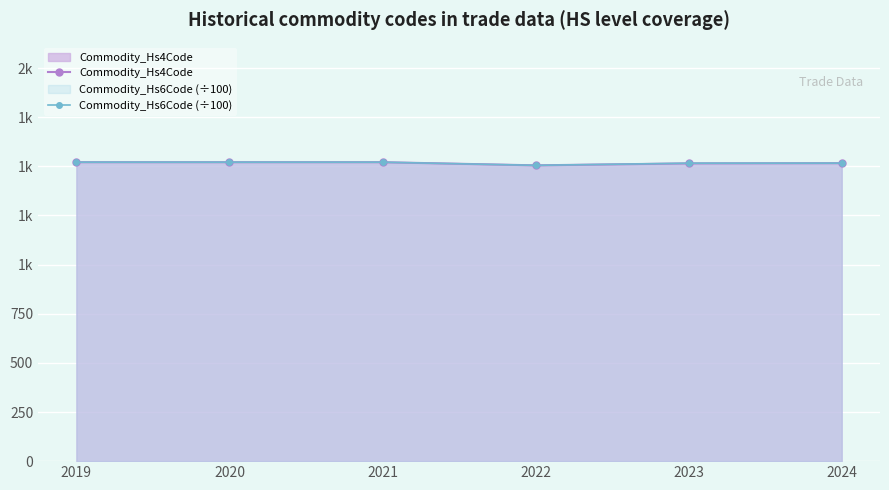

Between 2021 and 2023, which series saw the biggest shift?

Commodity_Hs4Code